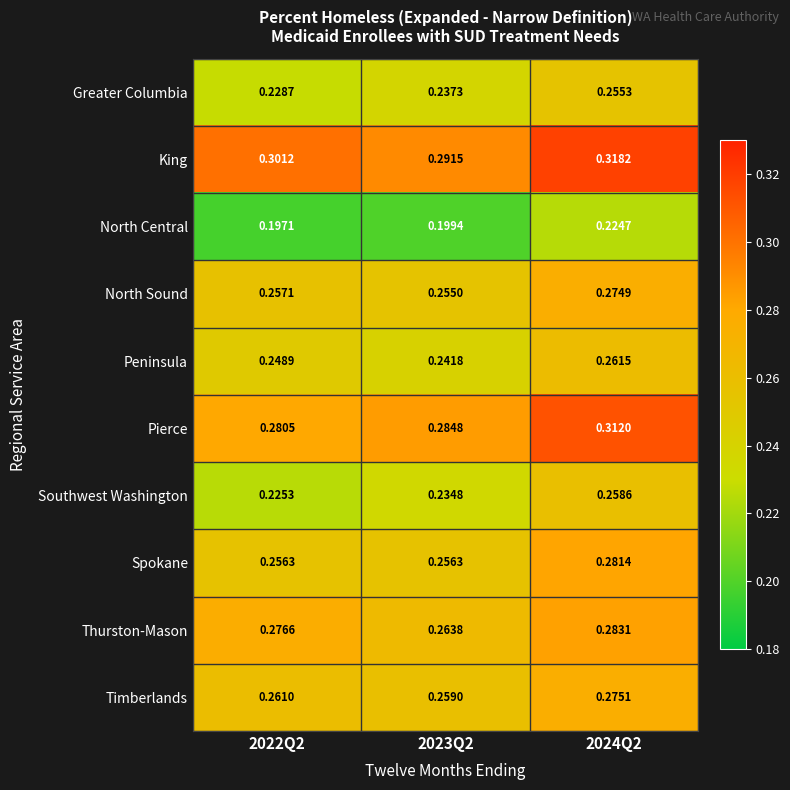

Which series has the largest total across all categories?

King